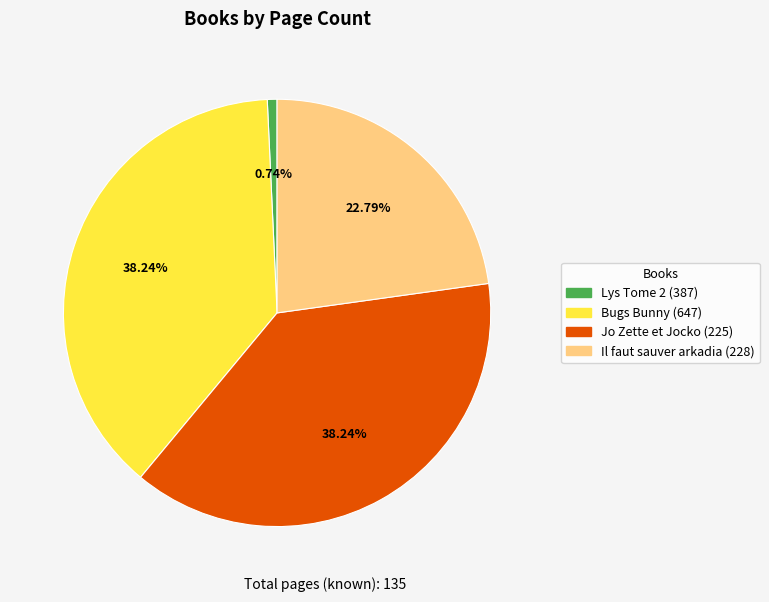

Do Jo Zette et Jocko (225) and Bugs Bunny (647) together represent more than half of the pie?

Yes